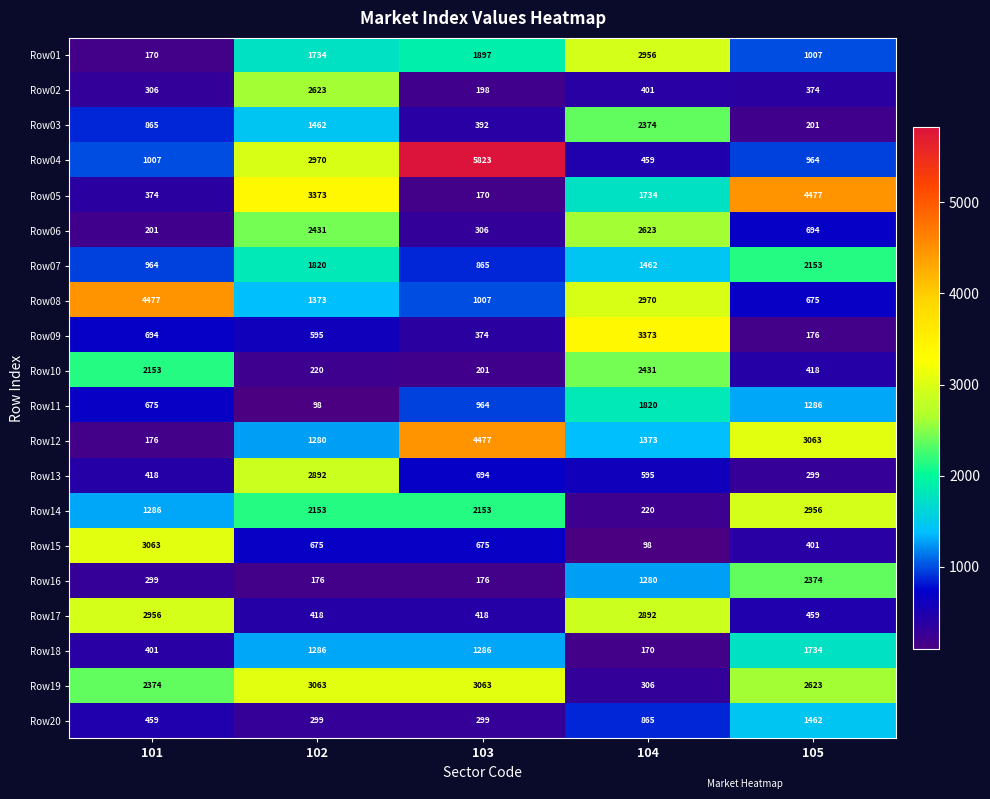

Which series has the largest total across all categories?

Row19